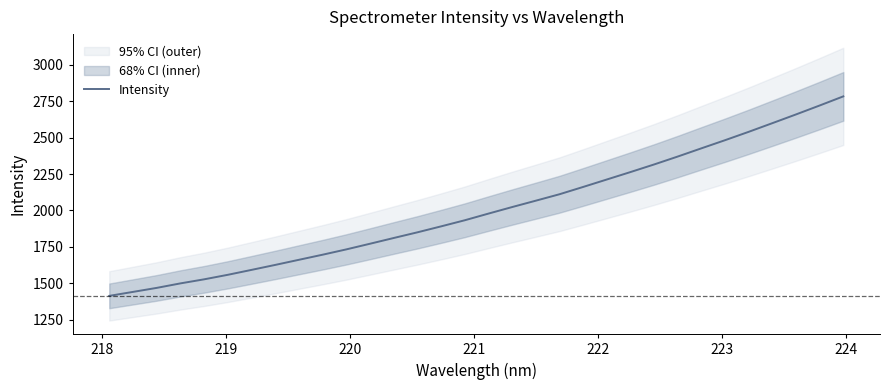

What is the lowest value of the Intensity series?

1413.4